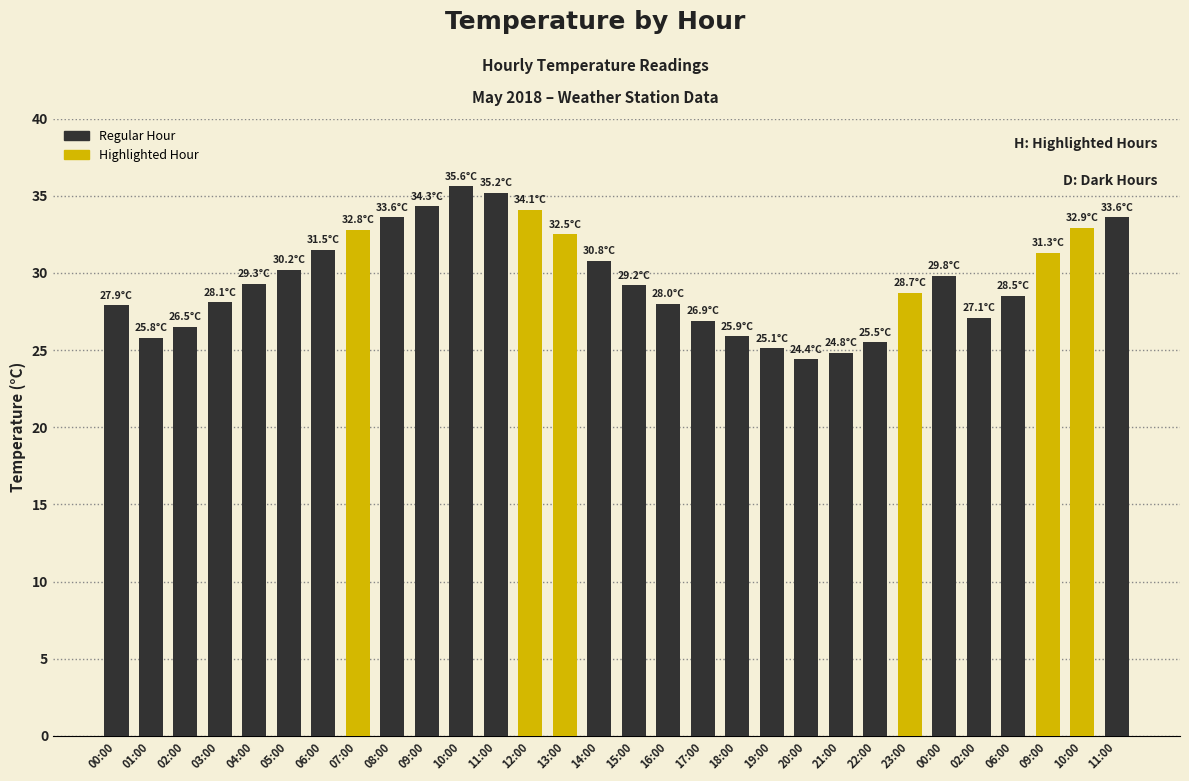

The value at 02:00 is 27.1. True or false?

True